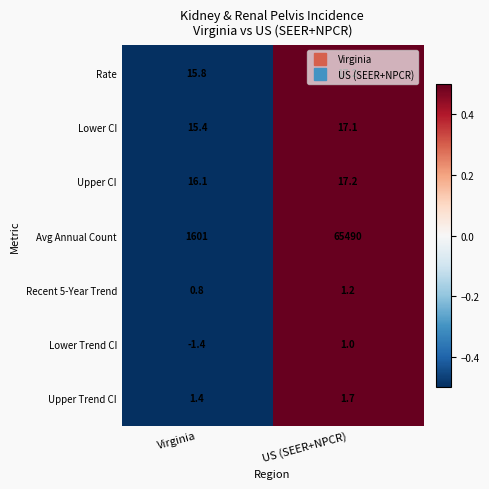

Is it true that Lower CI equals 20.5 at Virginia?

False